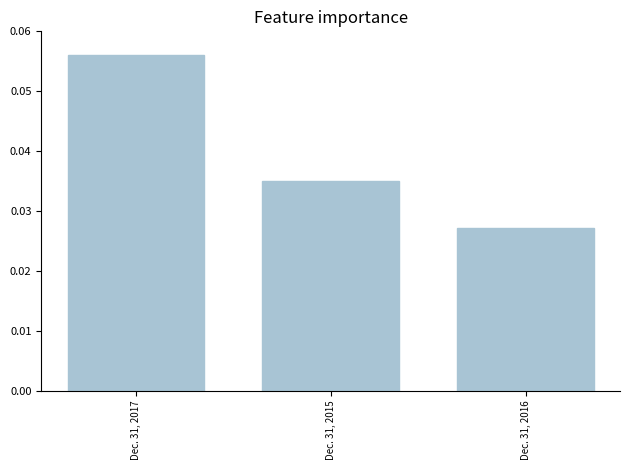

Which label corresponds to the largest value in the chart?

Dec. 31, 2017